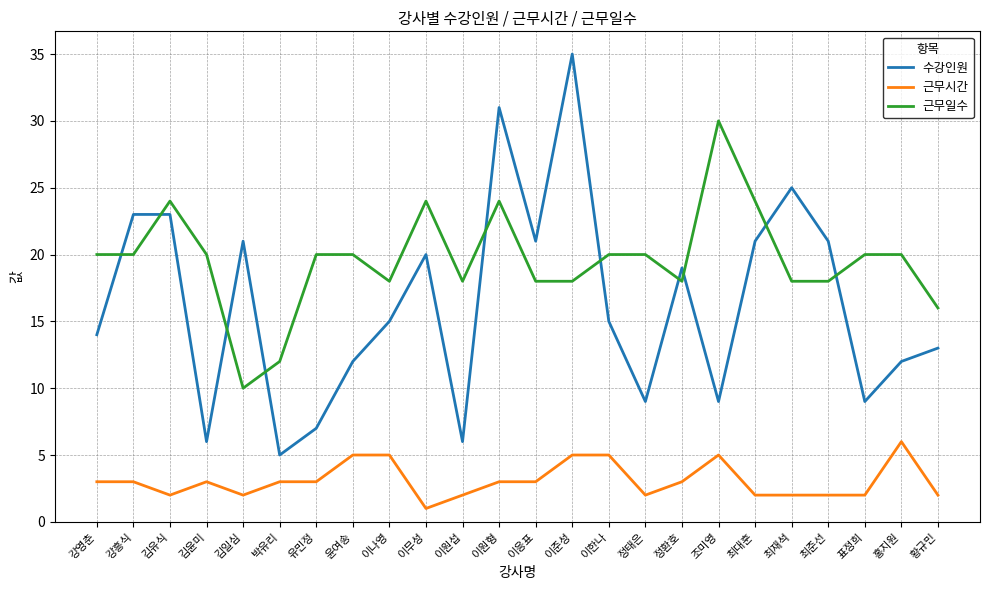

Reading left to right, extract all data points from this chart.

수강인원: 14	23	23	6	21	5	7	12	15	20	6	31	21	35	15	9	19	9	21	25	21	9	12	13
근무시간: 3	3	2	3	2	3	3	5	5	1	2	3	3	5	5	2	3	5	2	2	2	2	6	2
근무일수: 20	20	24	20	10	12	20	20	18	24	18	24	18	18	20	20	18	30	24	18	18	20	20	16